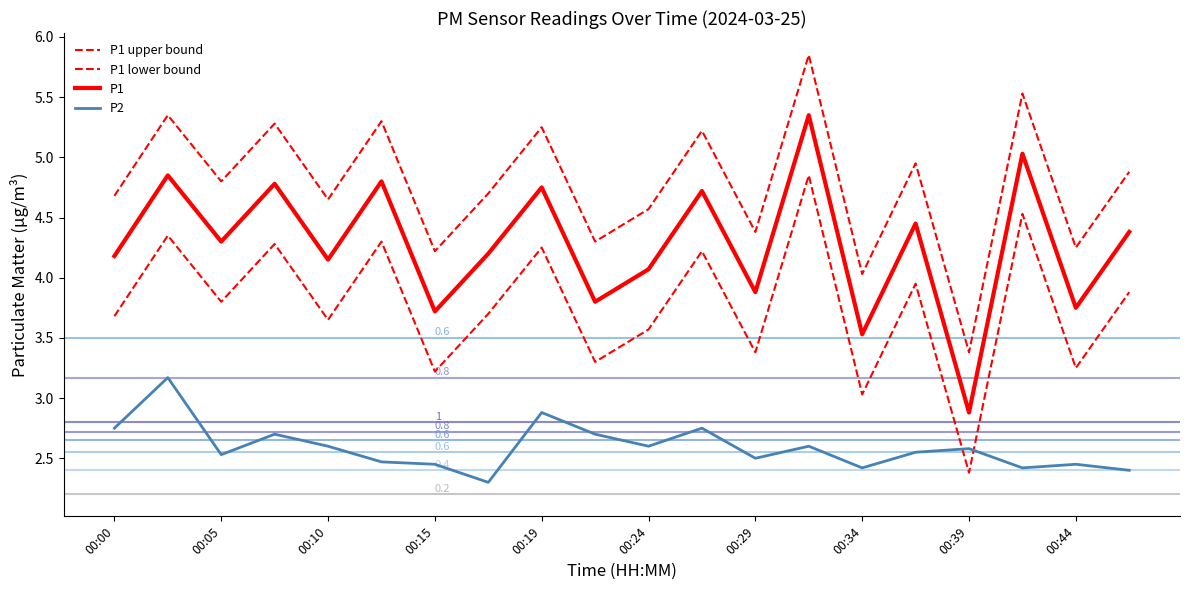

Does the chart display data point markers on the line(s)?

No